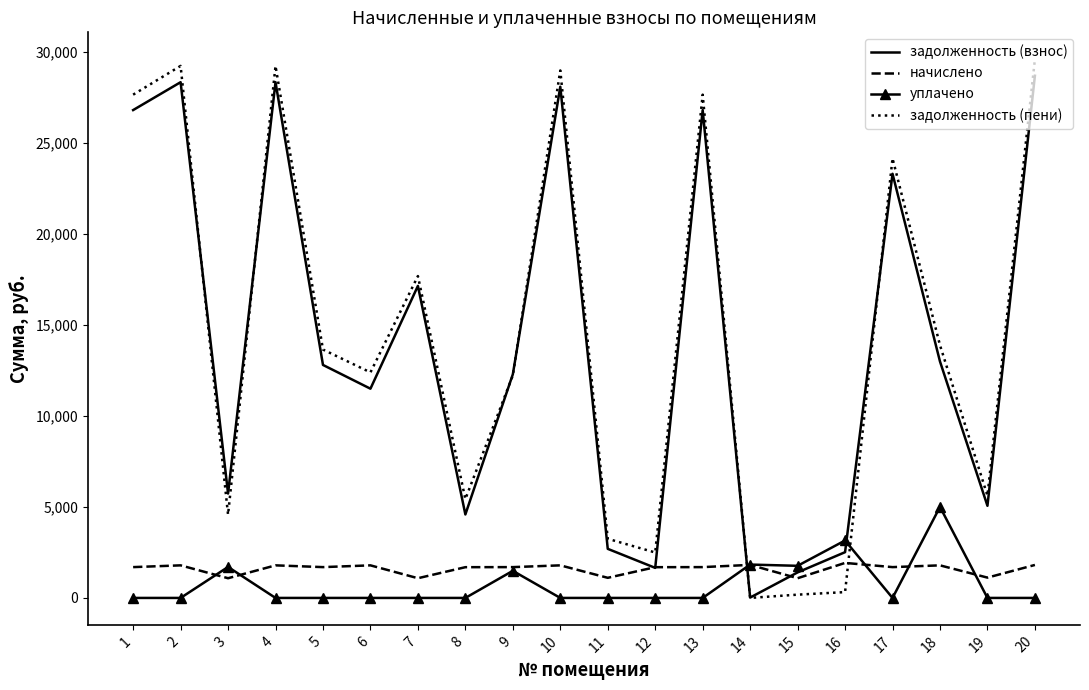

True or false: задолженность (взнос) has more than 0 points higher than both neighbors.

True